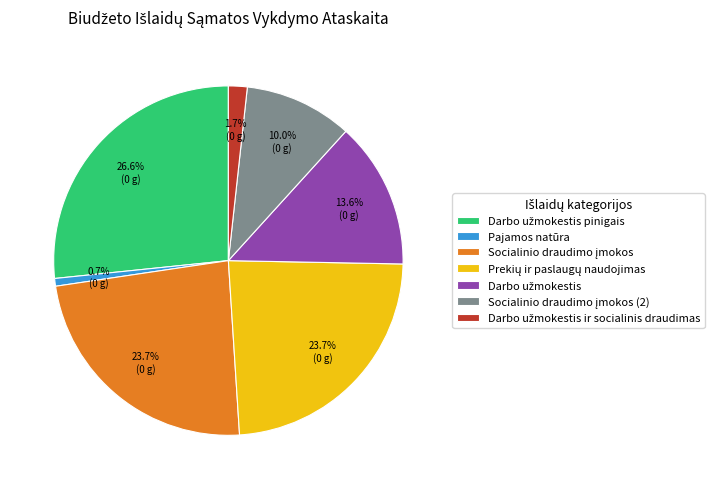

Is there a majority slice in this chart?

No